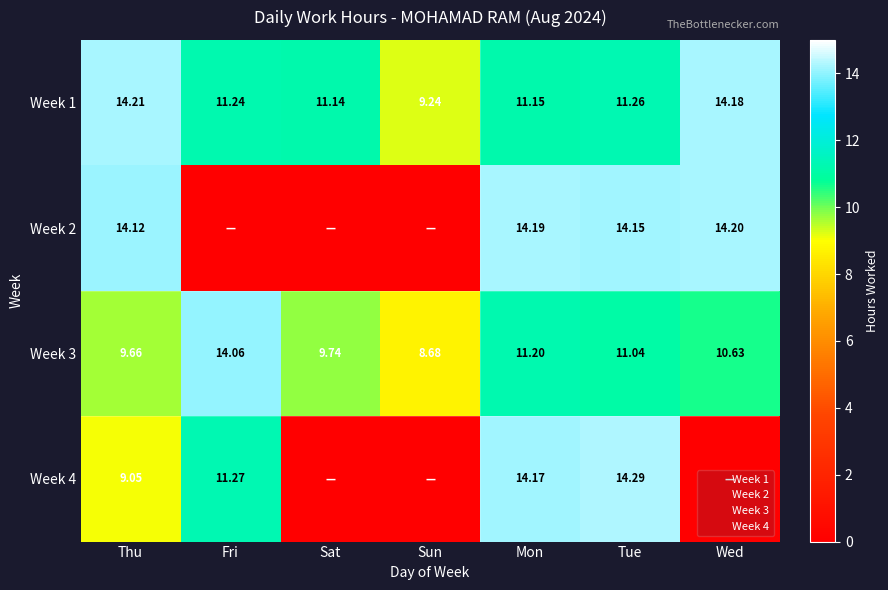

How many series are shown in this chart?

4